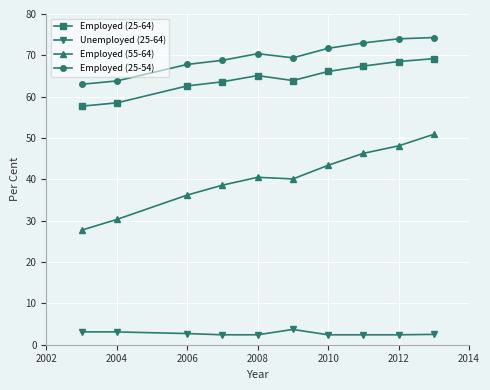

True or false: Employed (25-54) and Employed (55-64) cross at least once.

False